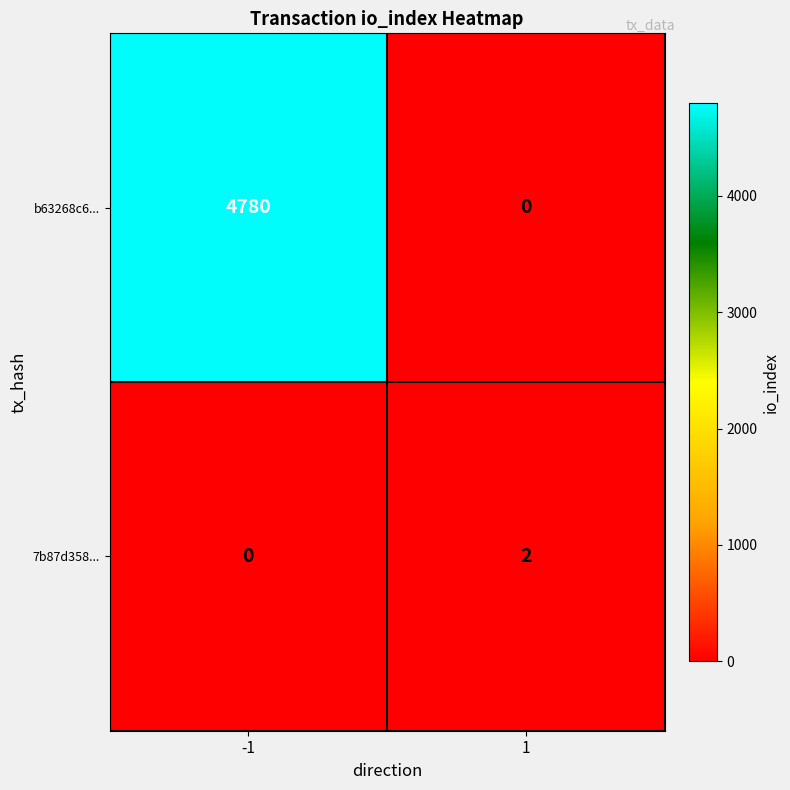

List the series in order of their peak value, lowest first.

7b87d358..., b63268c6...